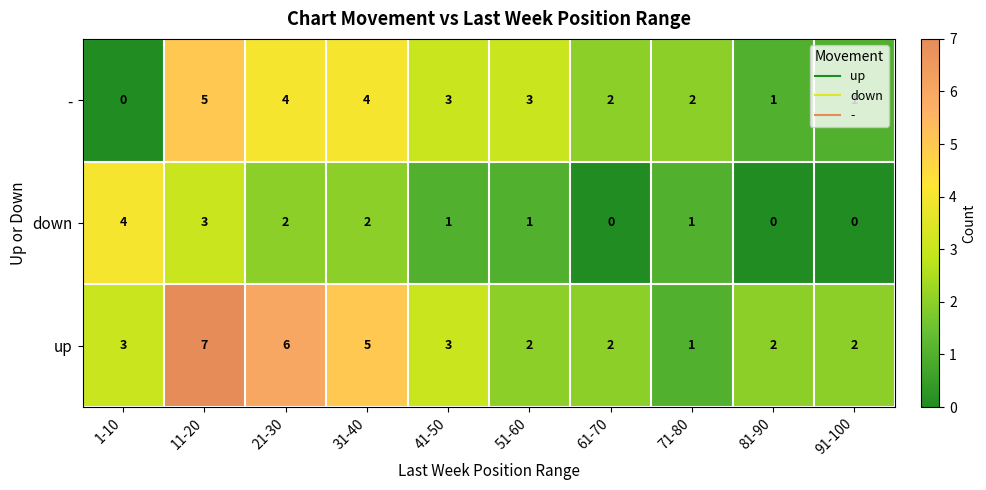

Count the down values in the range 0 to 2.

8